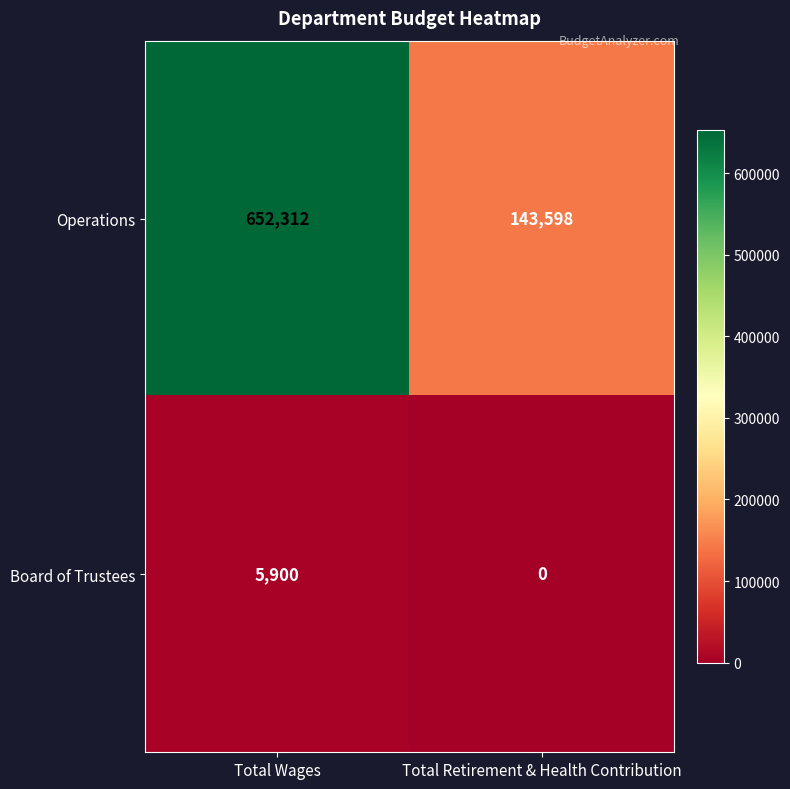

Which series changed the most between Total Wages and Total Retirement & Health Contribution?

Operations